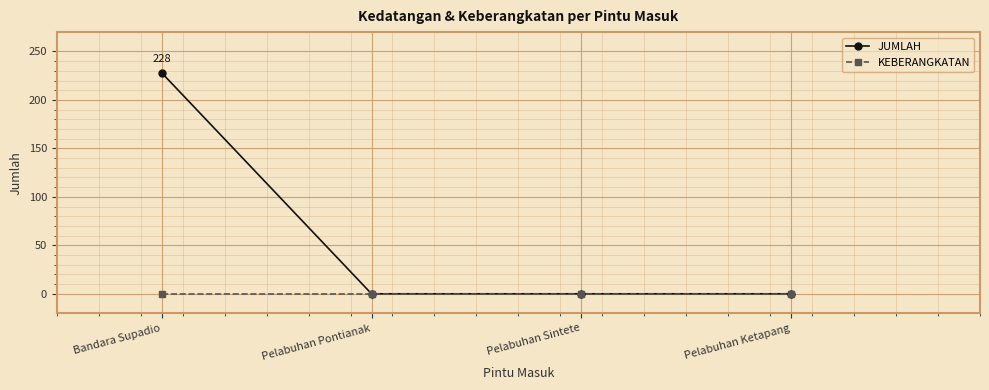

What position from the right is Pelabuhan Pontianak?

3